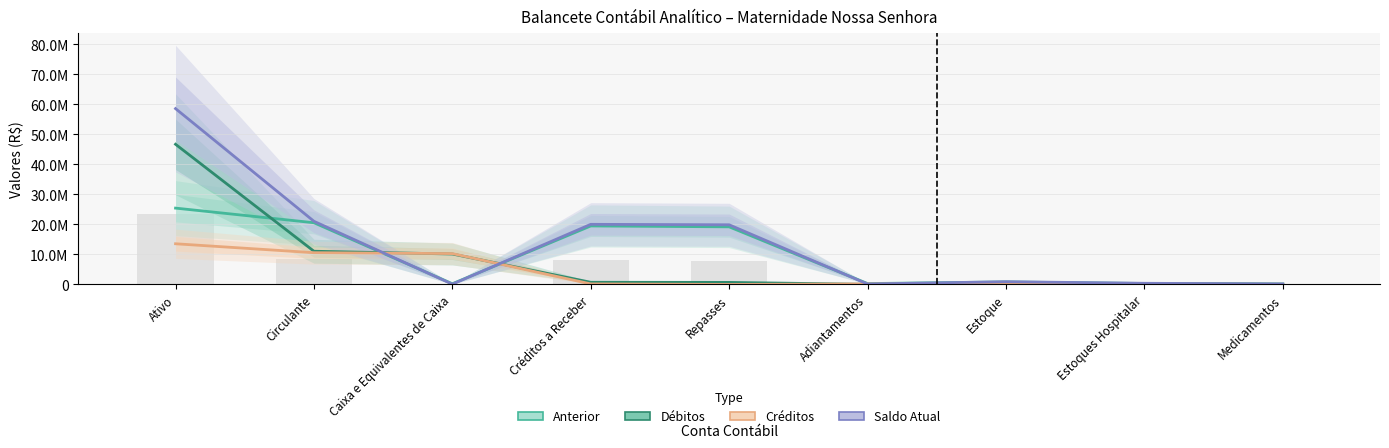

At which category is the sum across all series the highest?

Ativo